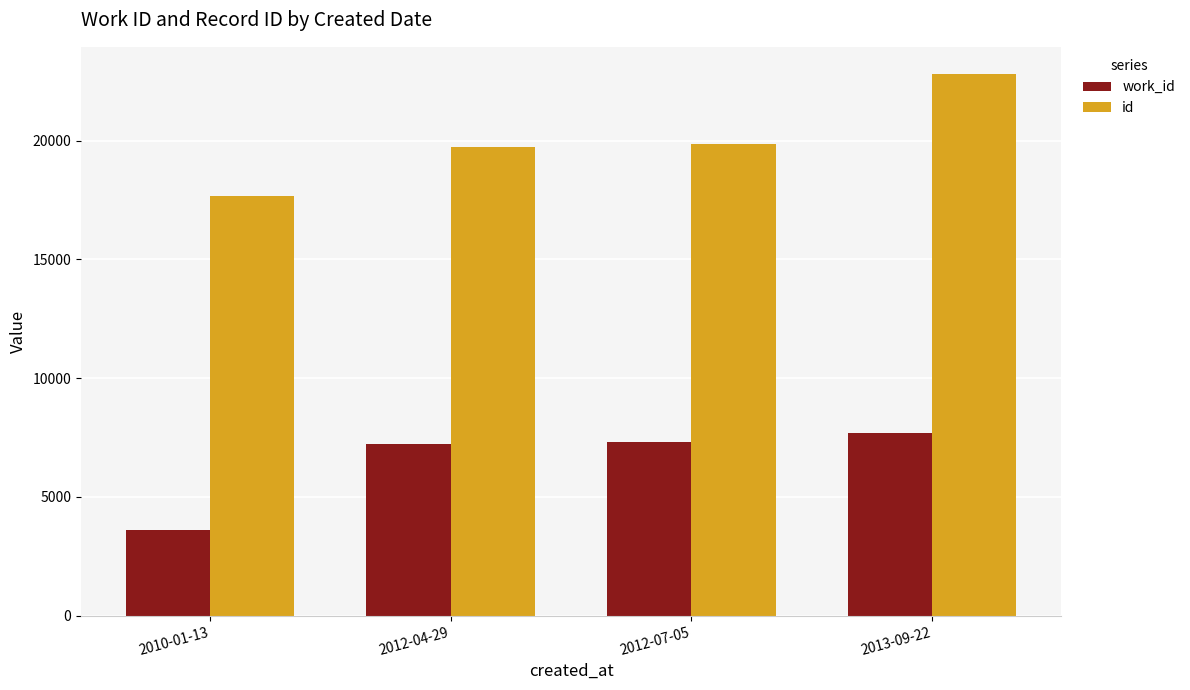

Rank the series by their average value, from lowest to highest.

work_id, id